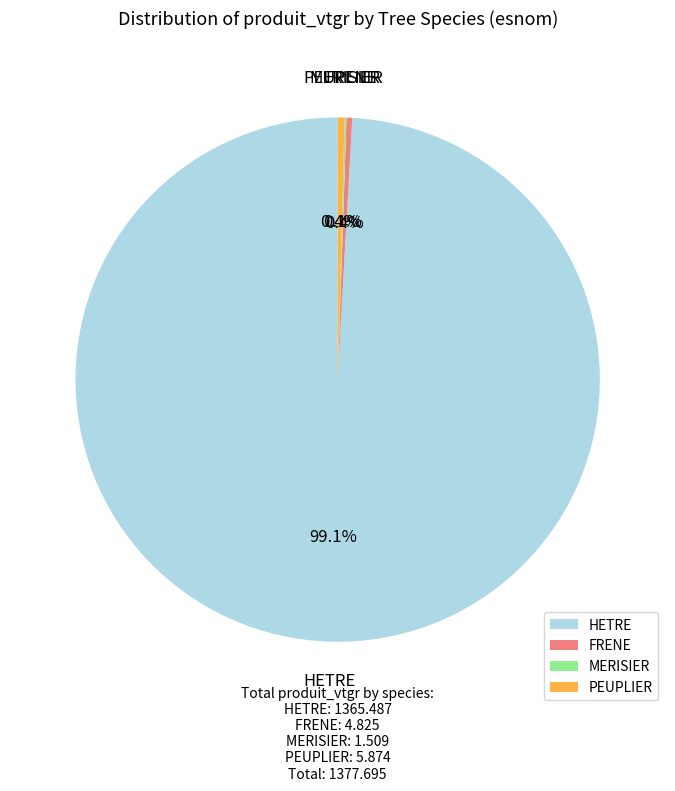

What percentage is NOT represented by FRENE?

99.6%